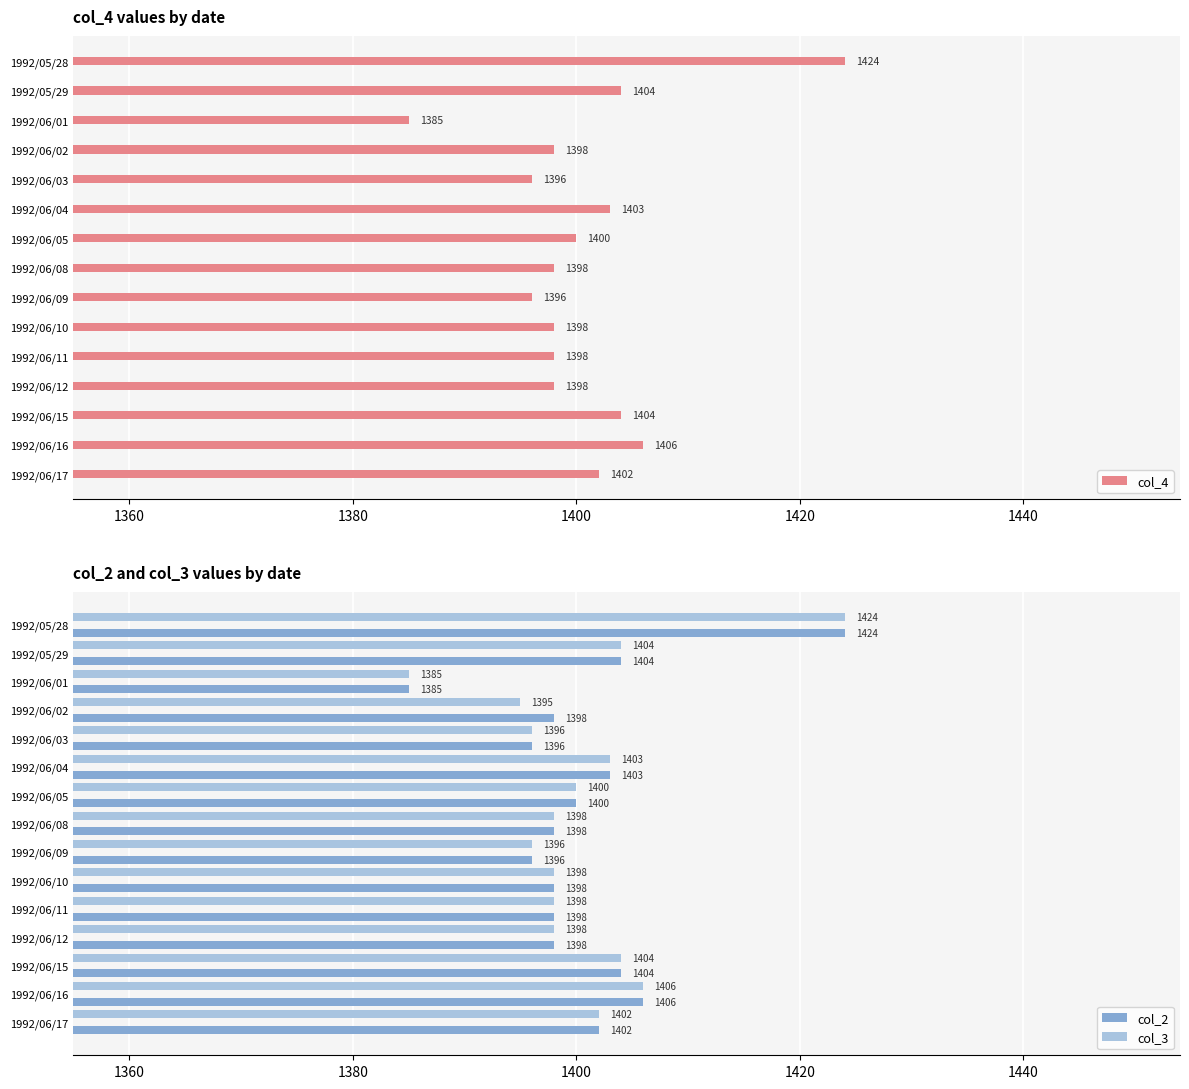

What value does the col_4 series have at 1992/06/17, to the nearest 10?

1400